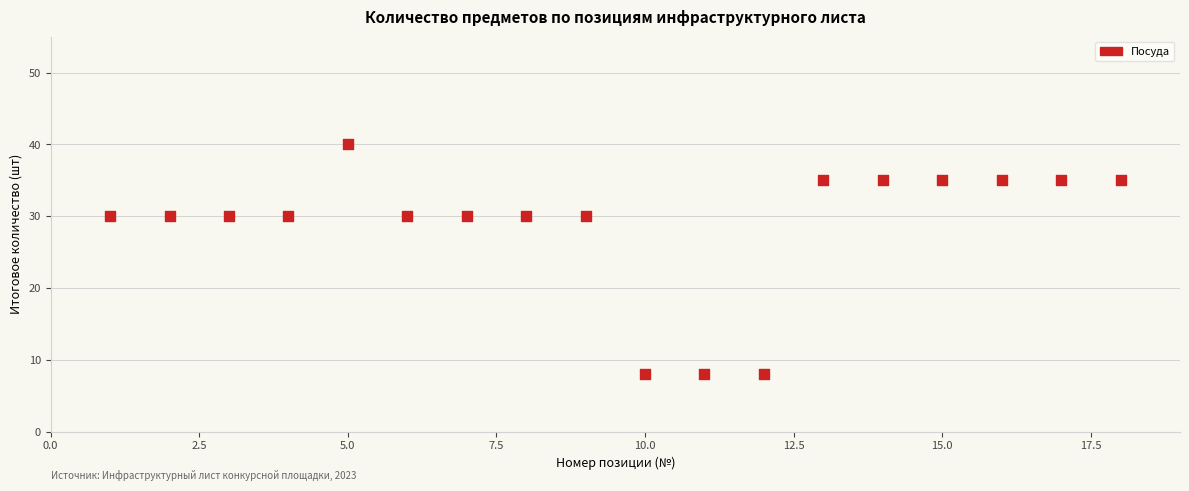

What is the range of Y values (max minus min)?

32